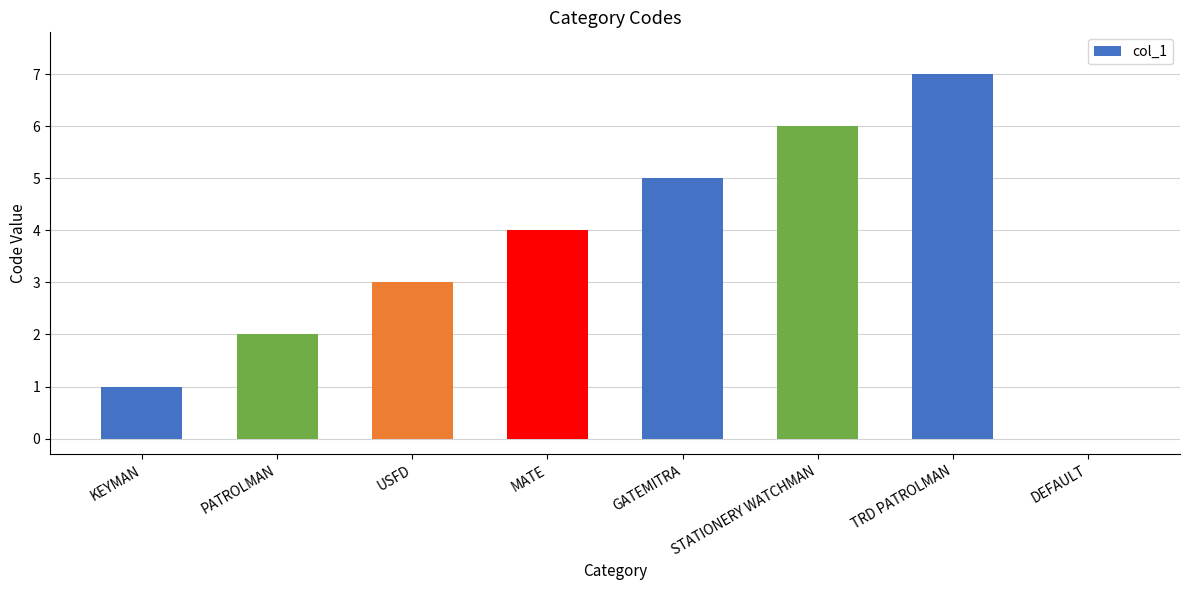

True or false: the data shows 5 at GATEMITRA.

True